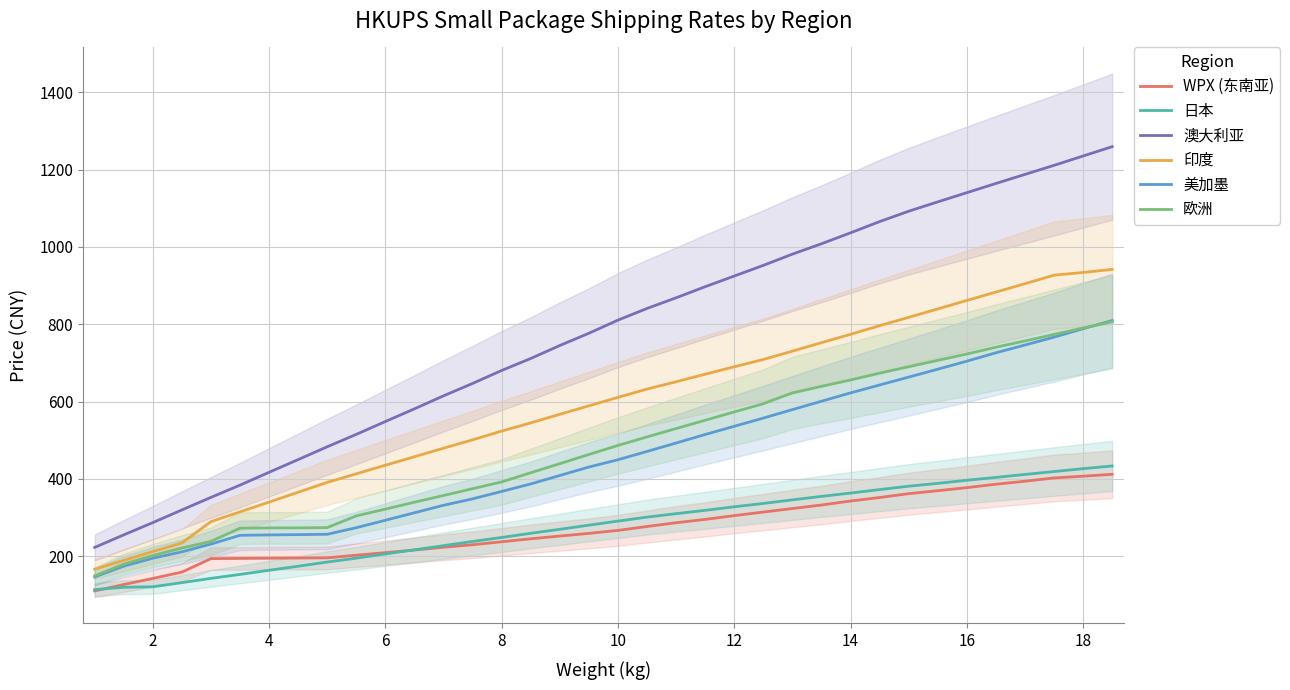

True or false: WPX (东南亚) and 美加墨 intersect in this chart.

False